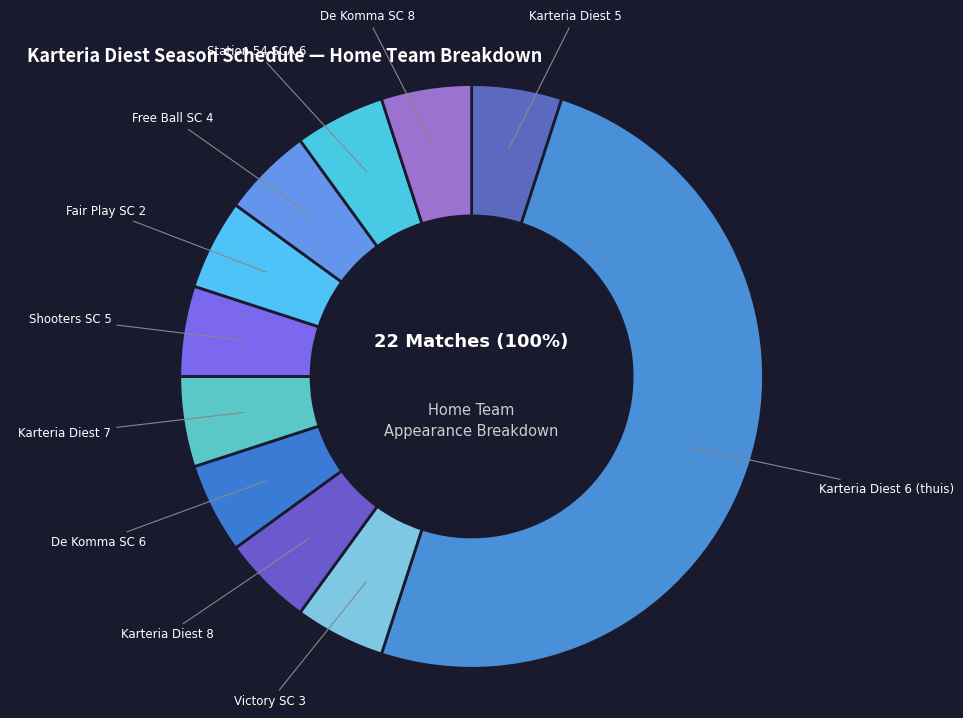

To the nearest percent, what portion does Karteria Diest 6 (thuis) represent?

50%